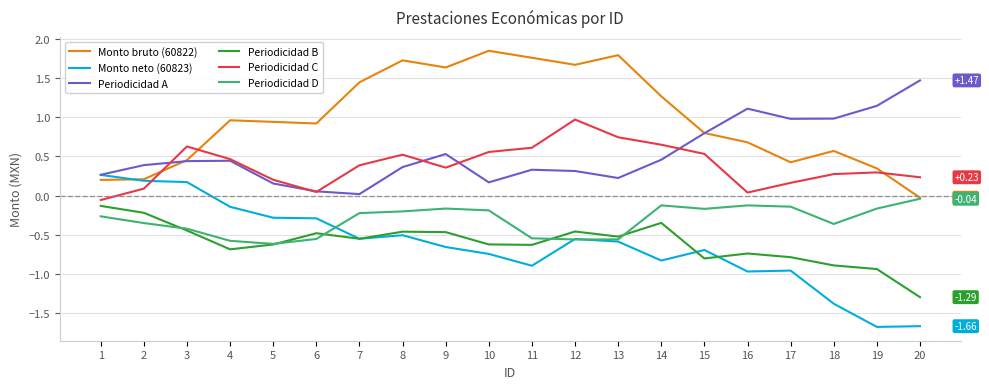

What is the difference between the highest and lowest values at 8?

2.2